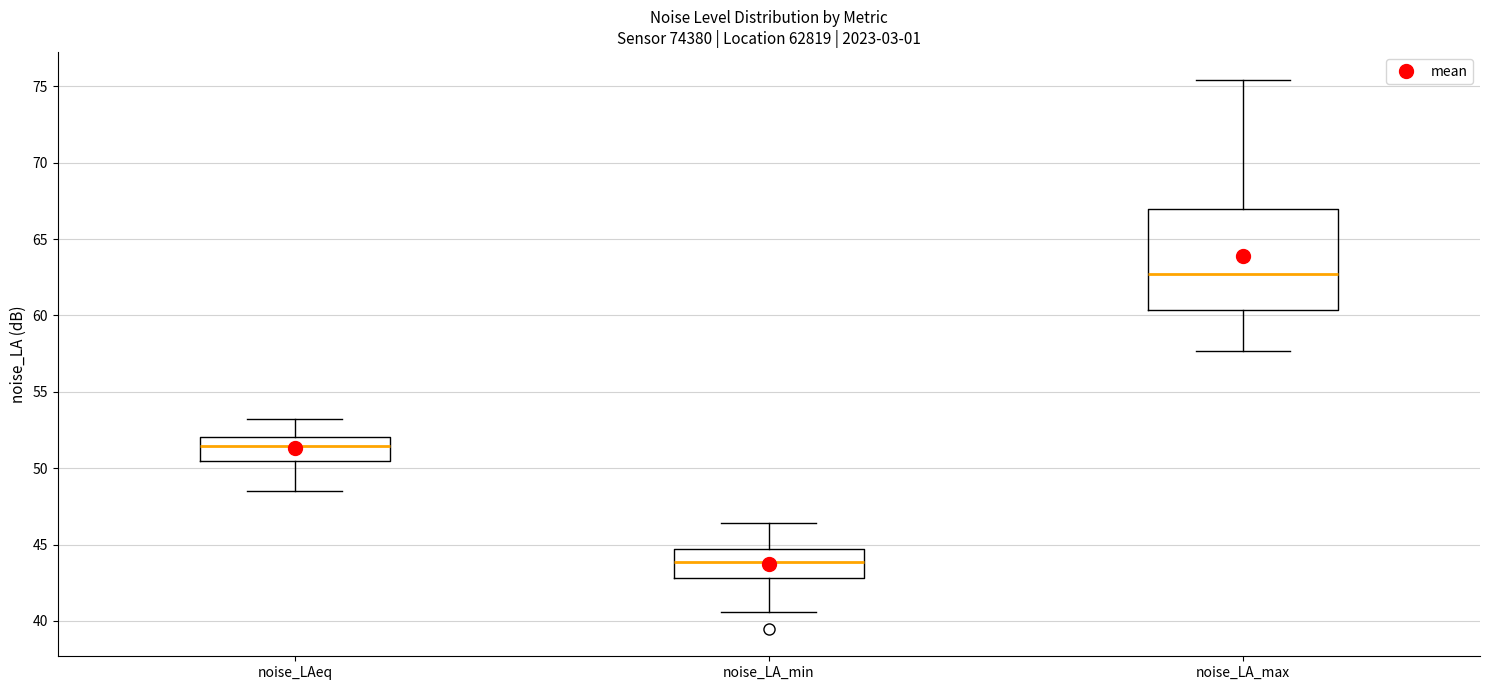

Reading left to right, read every box against the y-axis: the position of its median line, the range the box covers, and the ends of its whiskers. The values are not printed on the chart, so give them approximately, as read against the axis.

noise_LAeq: median 51.5, box 50.5 to 52.0, whiskers 48.5 to 53.0
noise_LA_min: median 44.0, box 43.0 to 44.5, whiskers 40.5 to 46.5
noise_LA_max: median 62.5, box 60.5 to 67.0, whiskers 57.5 to 75.5